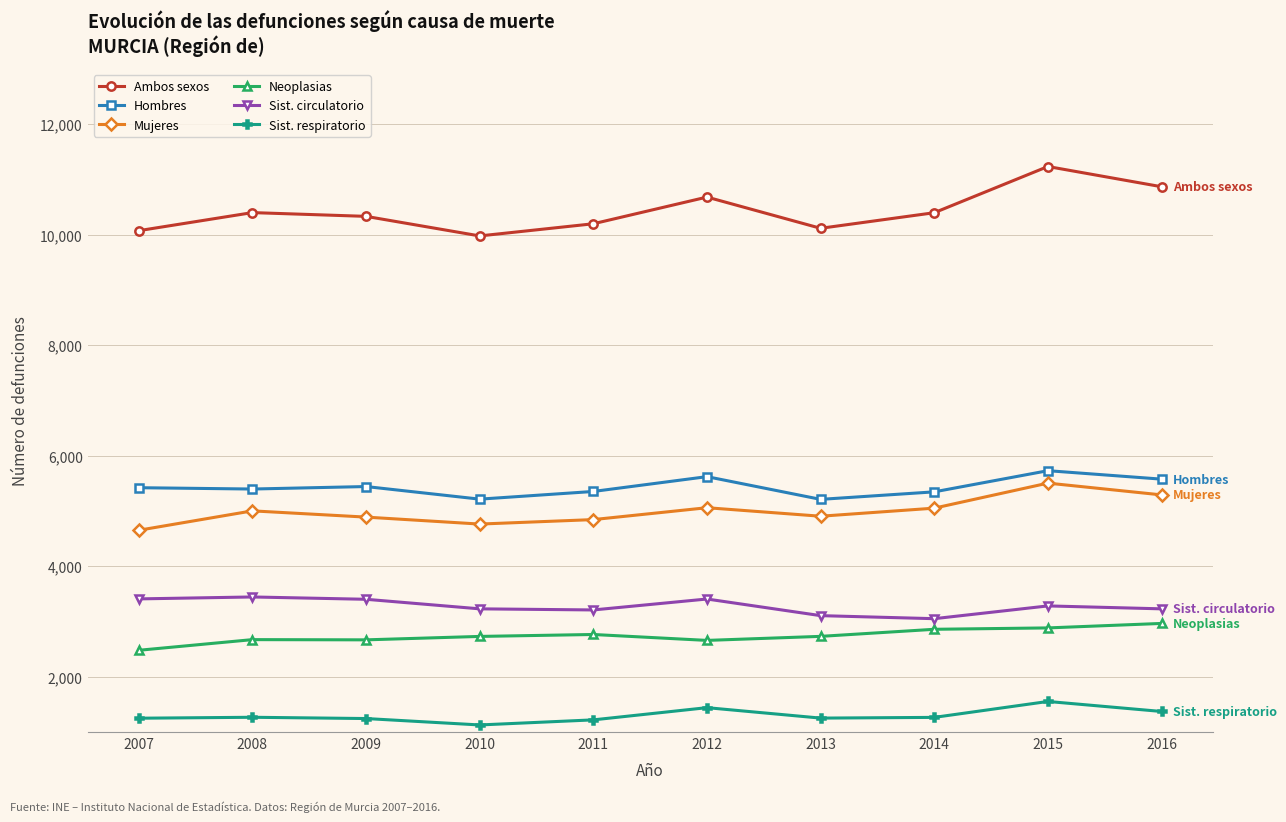

What is the difference between the Sist. circulatorio values at 2010 and 2014?

178